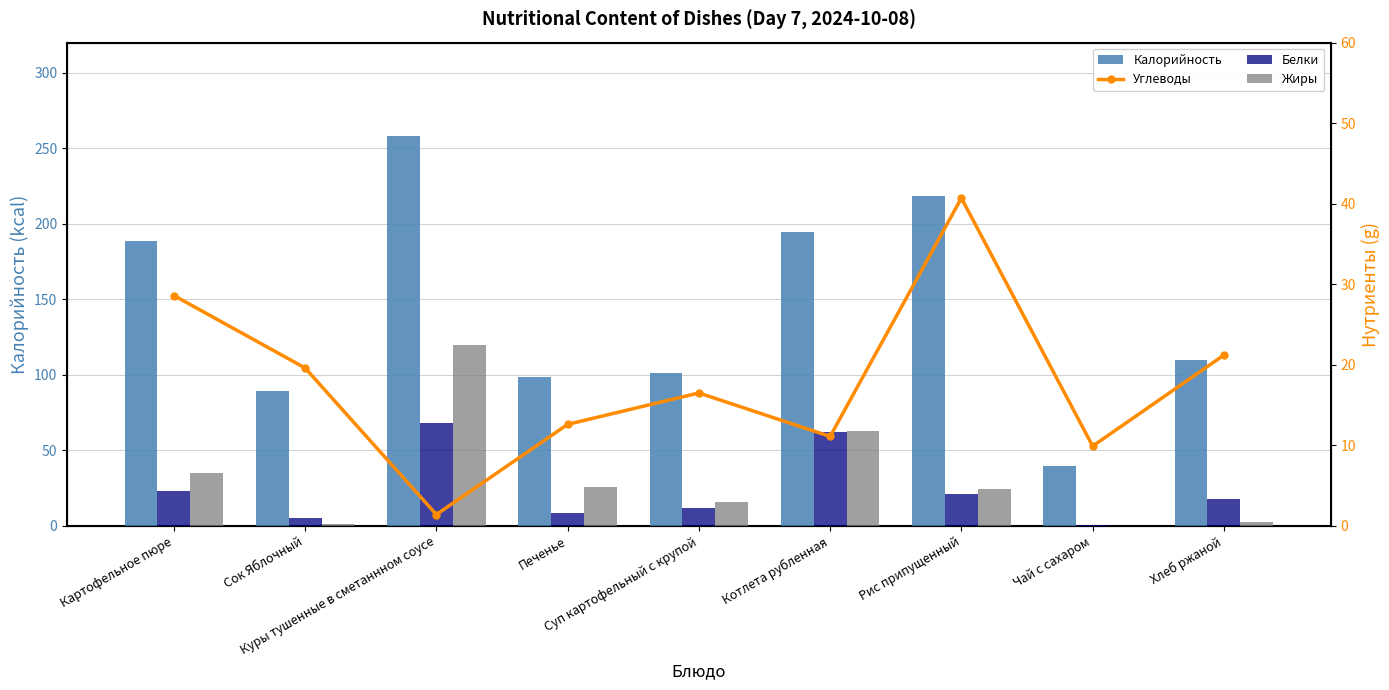

What is the approximate value of Углеводы at Котлета рубленная?

11.1